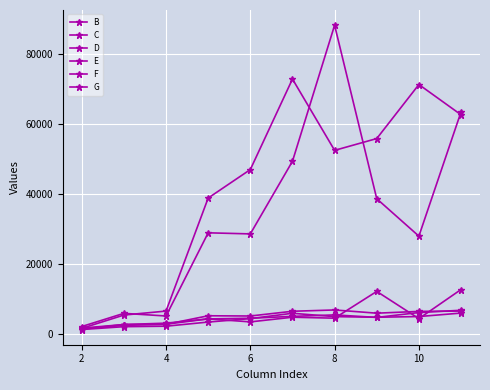

Where is the first local maximum for E?

10